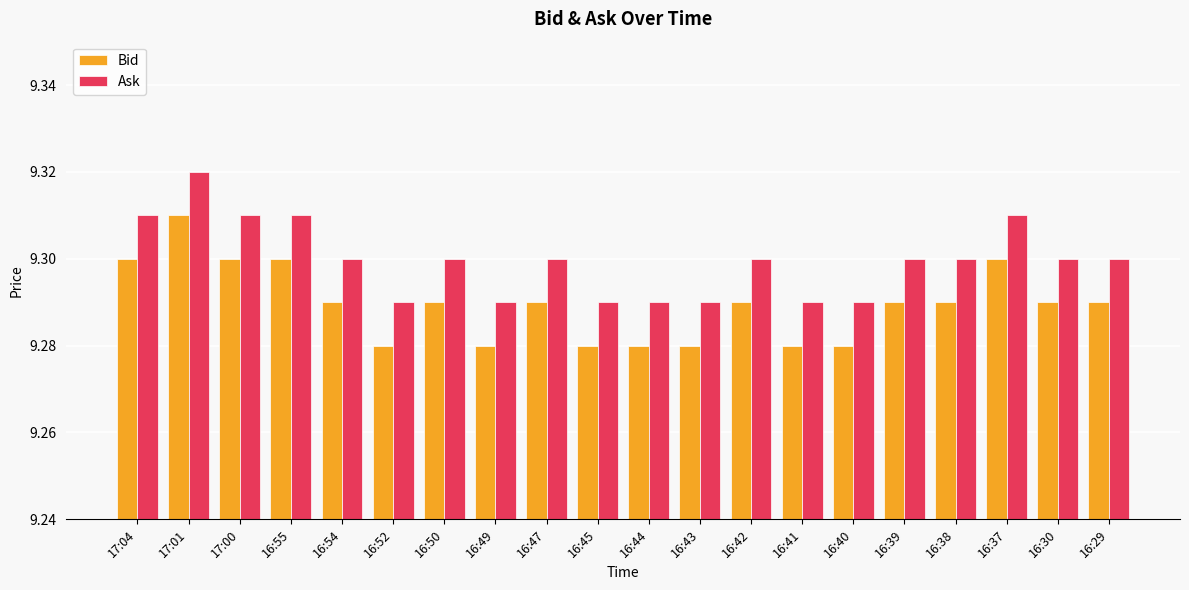

Count the Ask values in the range 9 to 10.

20